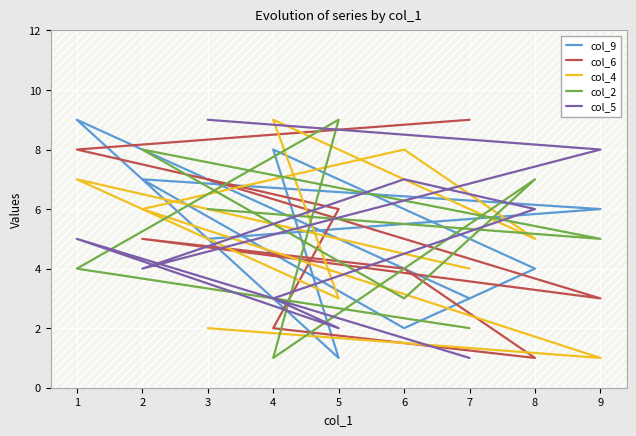

Reading left to right, transcribe all the data shown in this chart.

col_9: 3=5	9=6	2=7	6=2	8=4	4=8	5=1	1=9	7=3
col_6: 3=7	9=3	2=5	6=4	8=1	4=2	5=6	1=8	7=9
col_4: 3=2	9=1	2=6	6=8	8=5	4=9	5=3	1=7	7=4
col_2: 3=6	9=5	2=8	6=3	8=7	4=1	5=9	1=4	7=2
col_5: 3=9	9=8	2=4	6=7	8=6	4=3	5=2	1=5	7=1